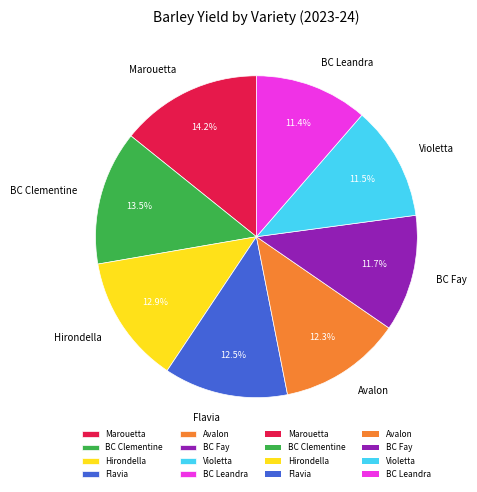

How many segments does this pie chart have?

8